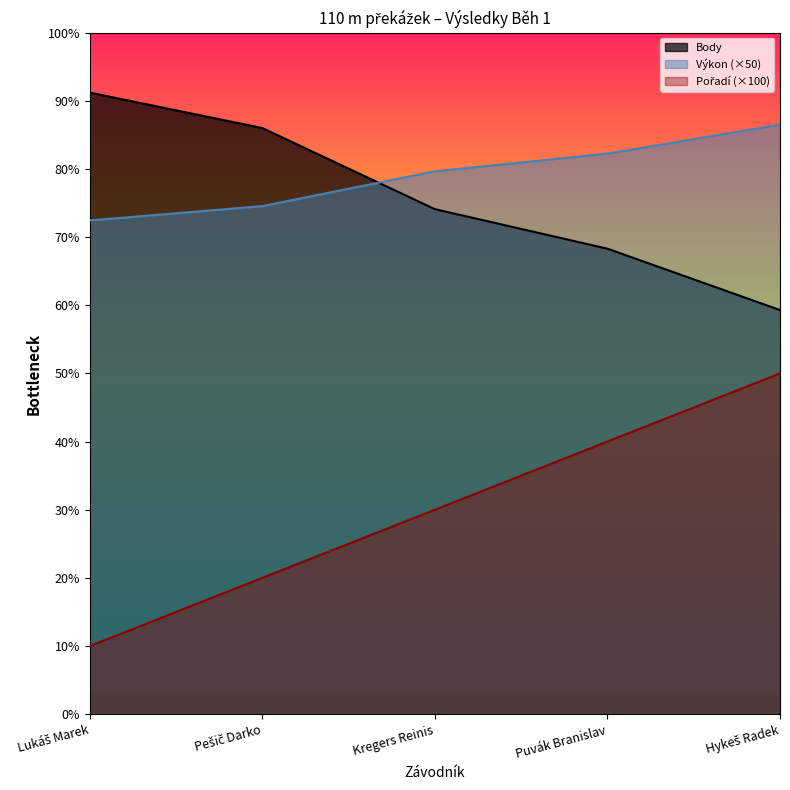

Where is Výkon nearest to the value 794?

Kregers Reinis